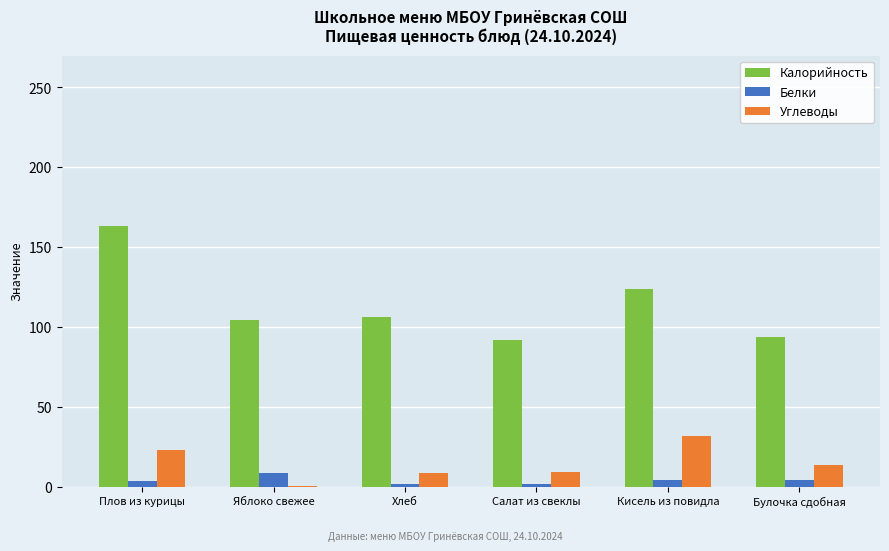

What is the sum of all Калорийность values?

683.0